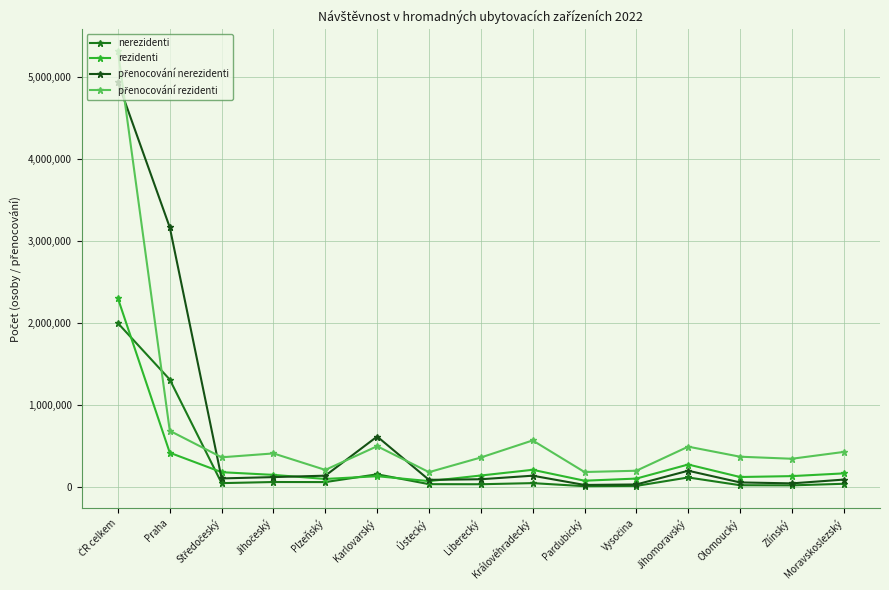

At which label is rezidenti closest to 1187773?

Praha